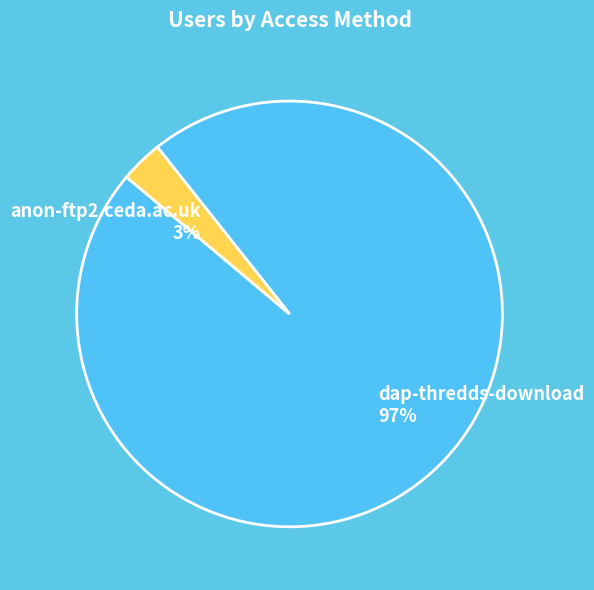

The anon-ftp2.ceda.ac.uk slice represents 3% of the pie. True or false?

True